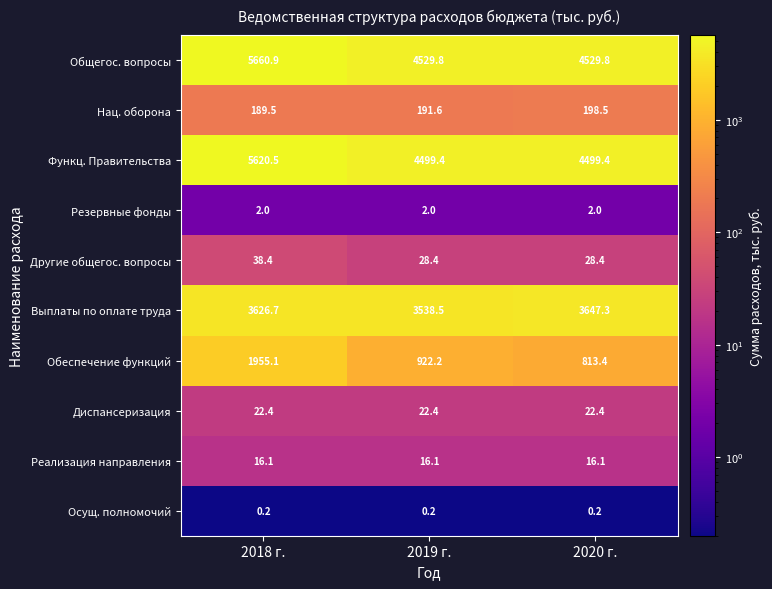

At how many categories does at least one series exceed 3808?

3